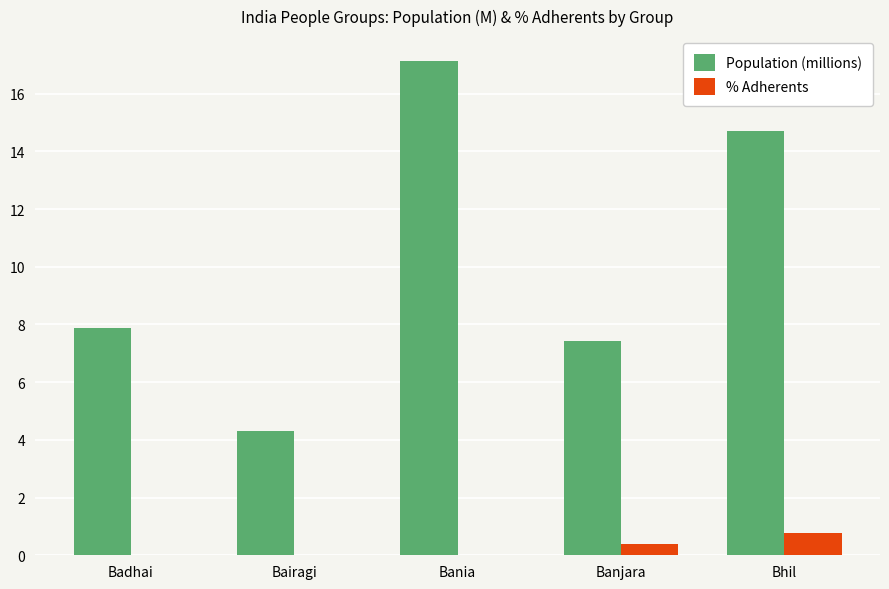

What is the greatest value displayed?

17.1